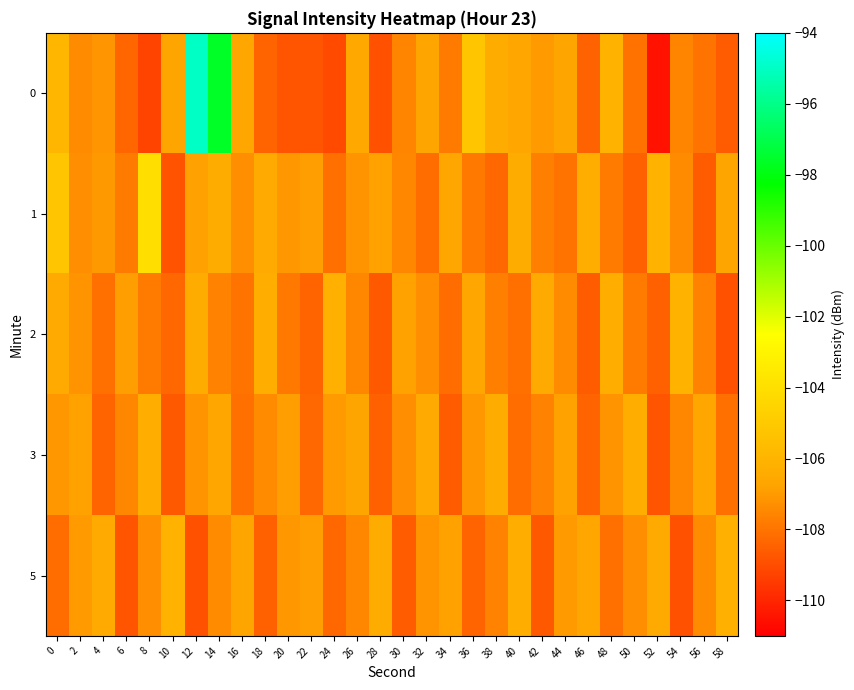

At which category is the sum across all series the highest?

12